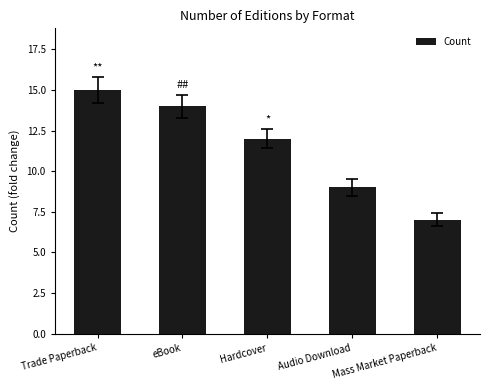

The chart shows a value of 22 at Trade Paperback. True or false?

False